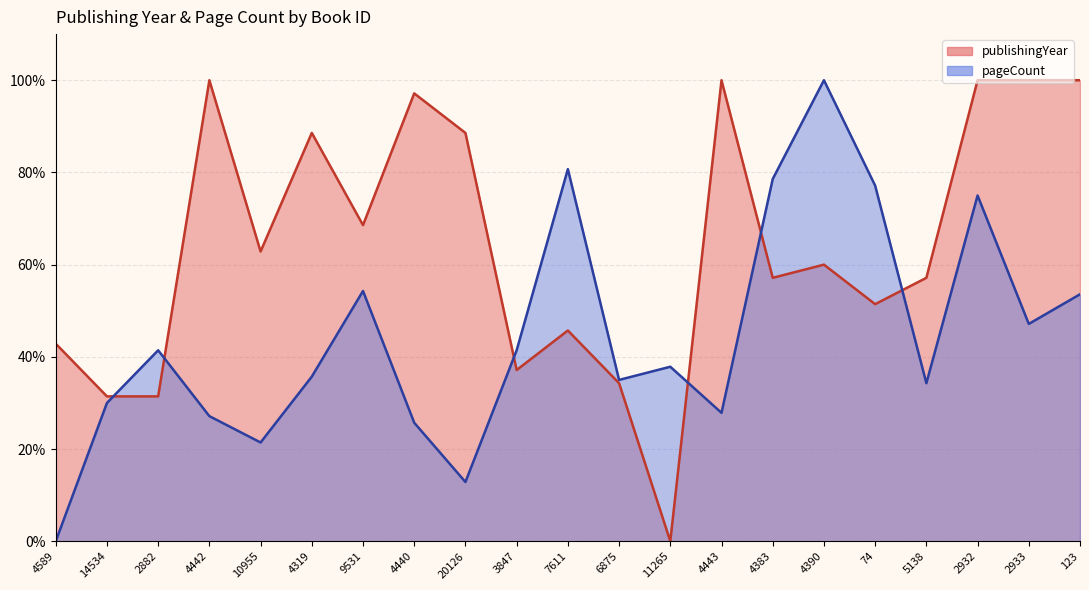

Does the chart display data point markers on the line(s)?

No